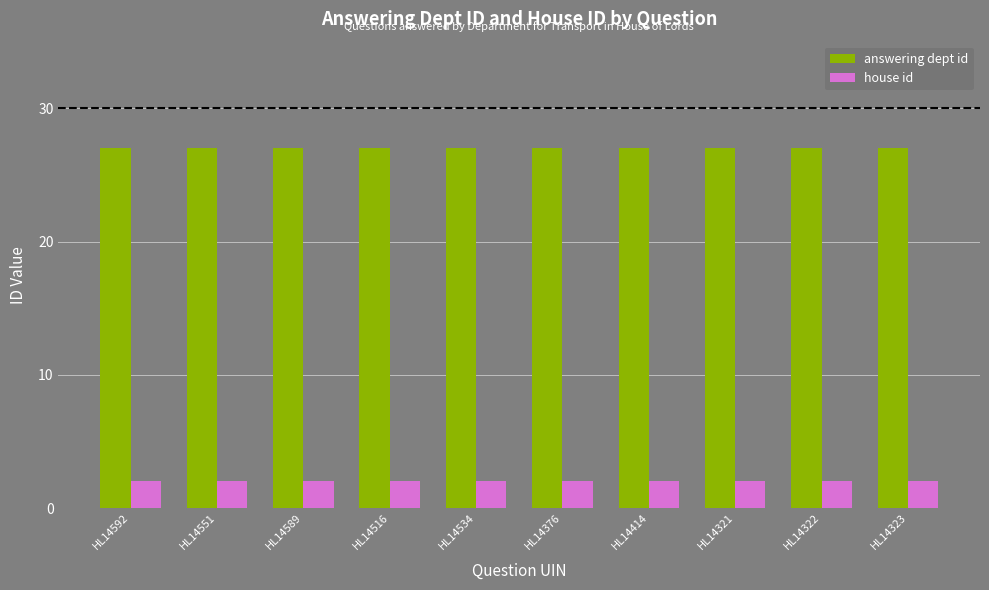

Is it true that answering dept id equals 27 at HL14376?

True